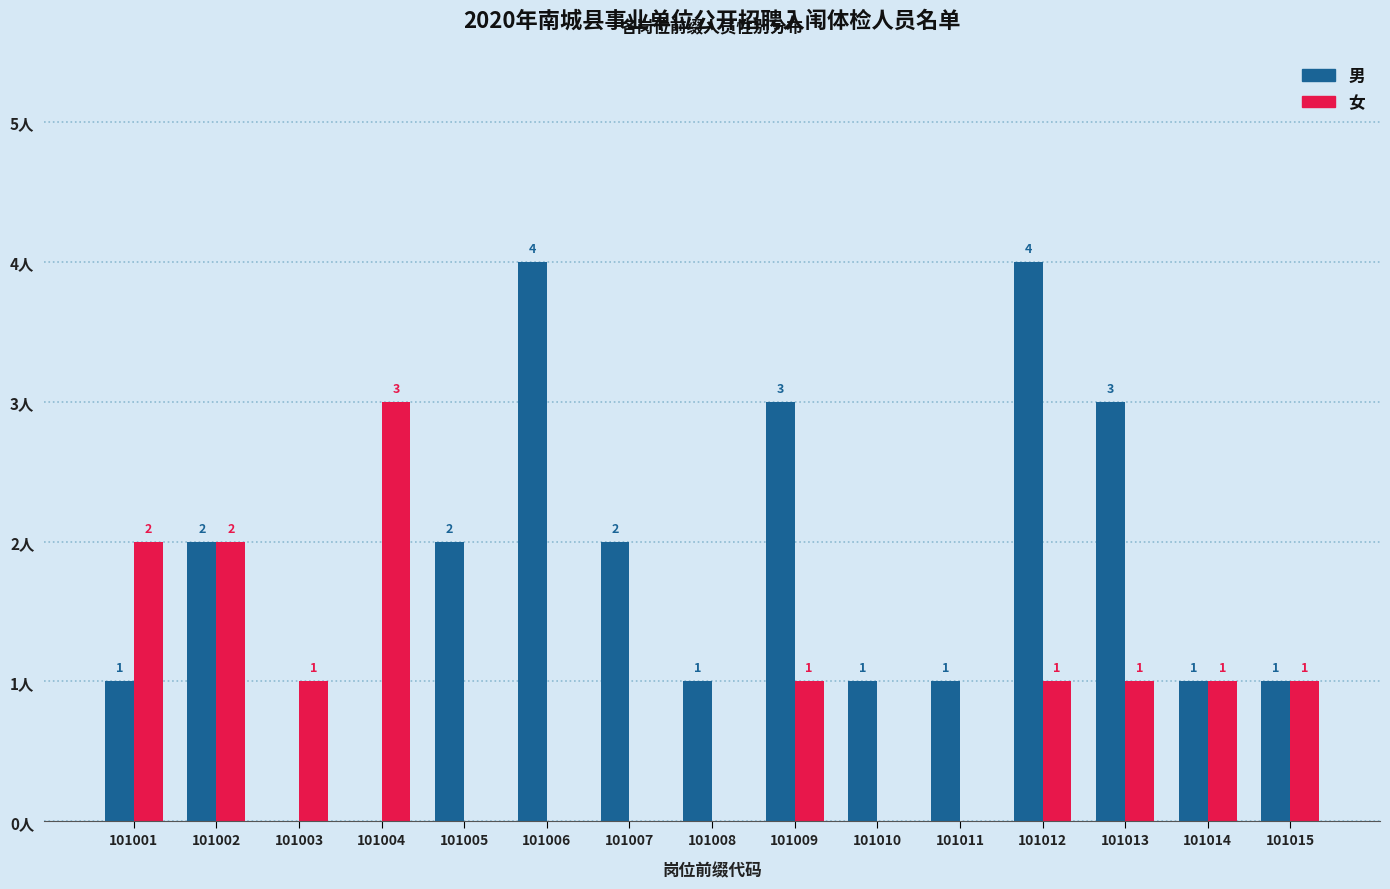

Which series changed the most between 101002 and 101005?

女